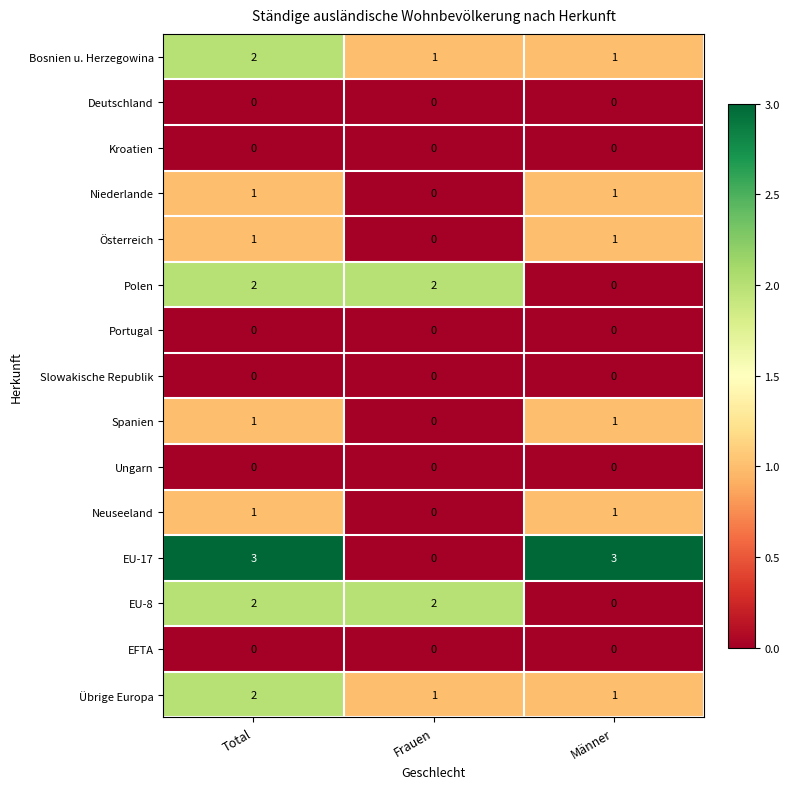

True or false: Polen has a value of 2 at Frauen.

True